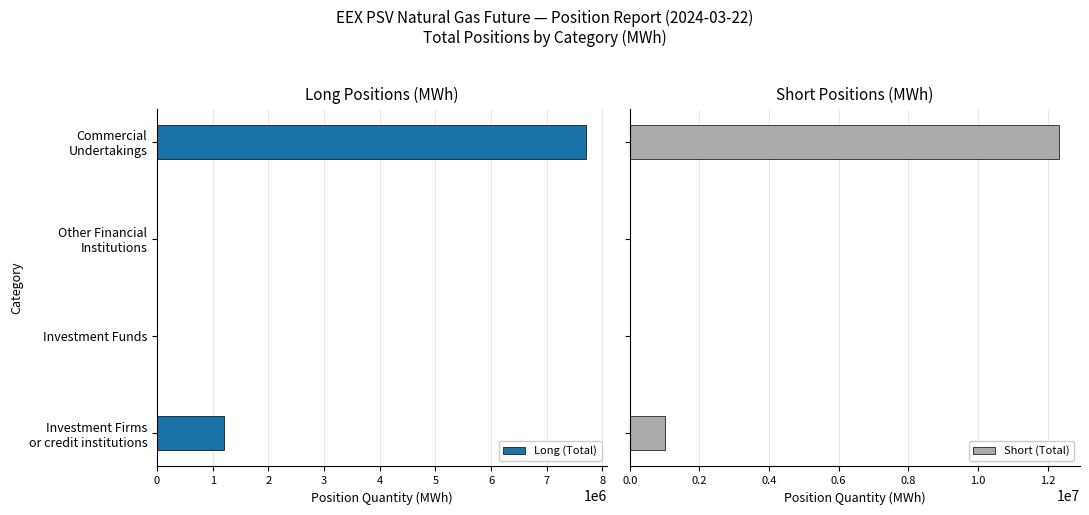

True or false: Long (Total) has a value of 0 at Investment Funds.

True